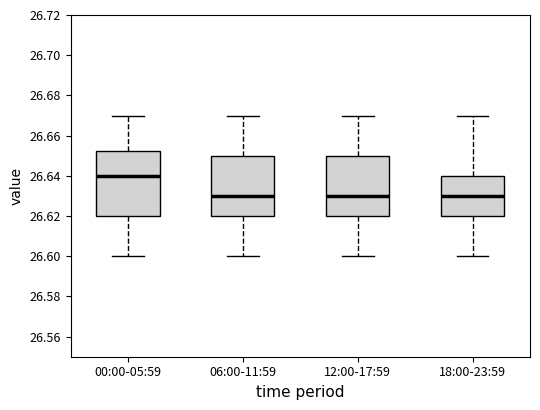

Reading left to right, read every box against the y-axis: the position of its median line, the range the box covers, and the ends of its whiskers. The values are not printed on the chart, so give them approximately, as read against the axis.

00:00-05:59: median 26.640, box 26.620 to 26.652, whiskers 26.600 to 26.670
06:00-11:59: median 26.630, box 26.620 to 26.650, whiskers 26.600 to 26.670
12:00-17:59: median 26.630, box 26.620 to 26.650, whiskers 26.600 to 26.670
18:00-23:59: median 26.630, box 26.620 to 26.640, whiskers 26.600 to 26.670